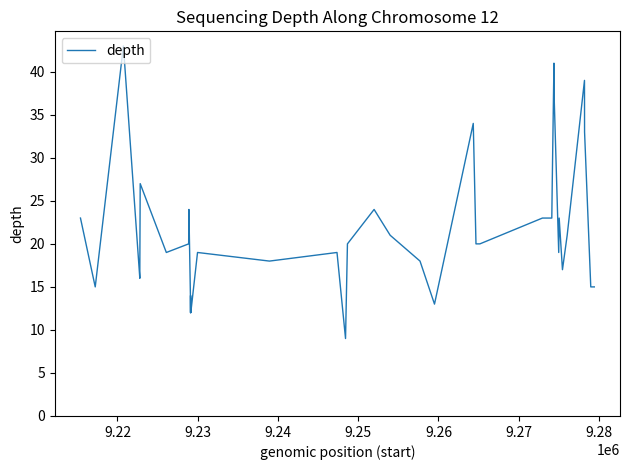

What is the greatest value displayed?

43